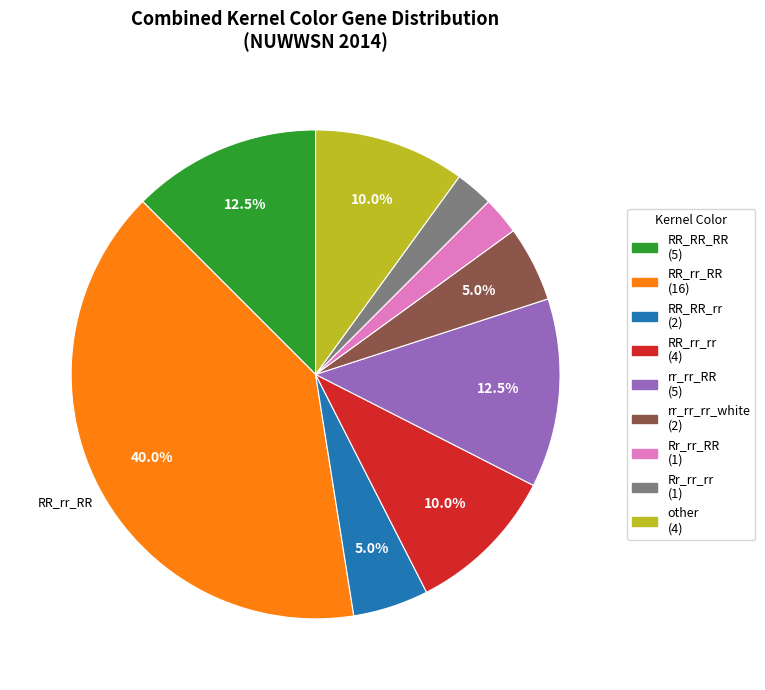

Which slice is the largest?

RR_rr_RR